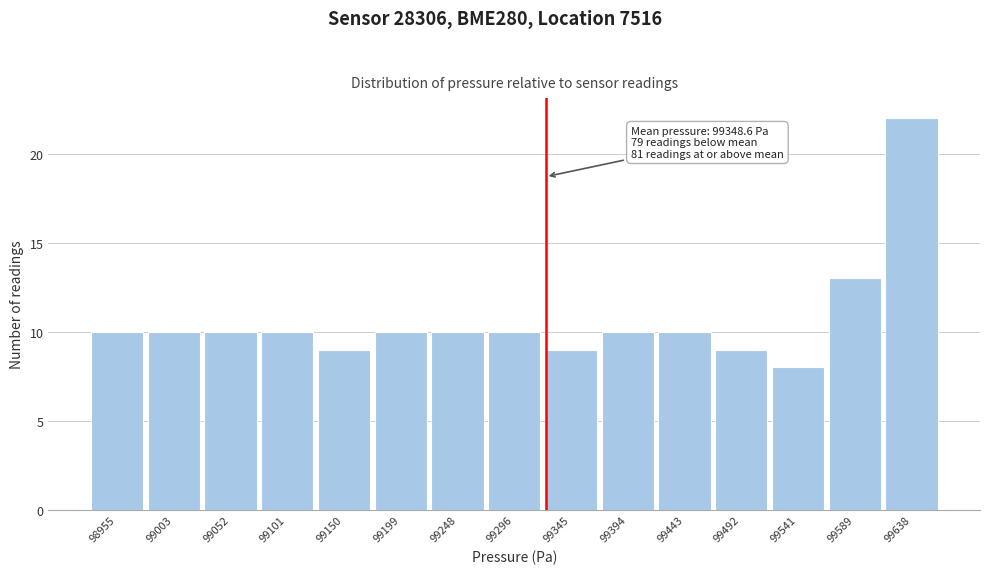

Reading left to right, extract all data points from this chart.

98955=10	99003=10	99052=10	99101=10	99150=9	99199=10	99248=10	99296=10	99345=9	99394=10	99443=10	99492=9	99541=8	99589=13	99638=22